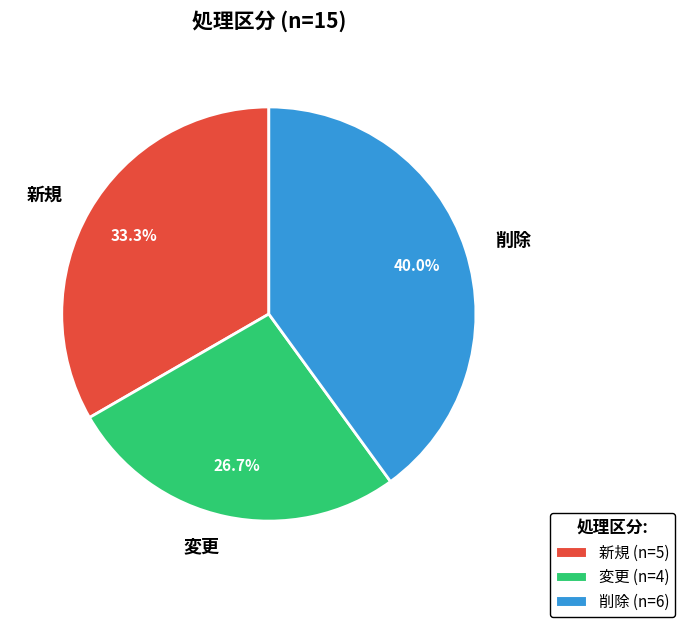

Which category has the smallest portion of the pie?

変更